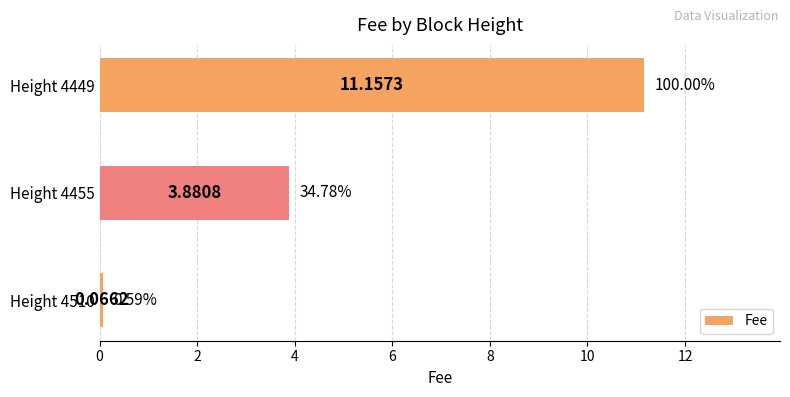

What is the difference between the values at Height 4455 and Height 4449?

7.3